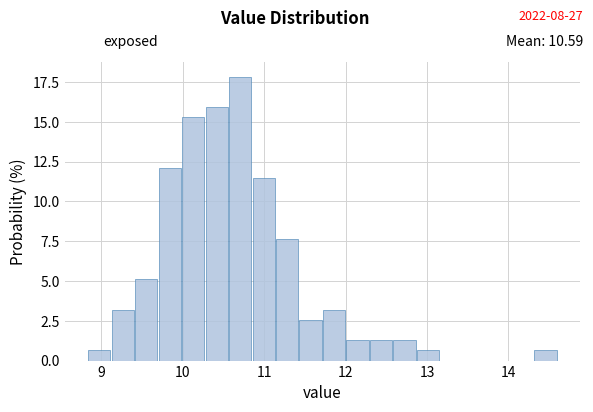

Around what value on the x-axis is the tallest bar? Give the approximate position of its centre, as read against the axis.

10.7